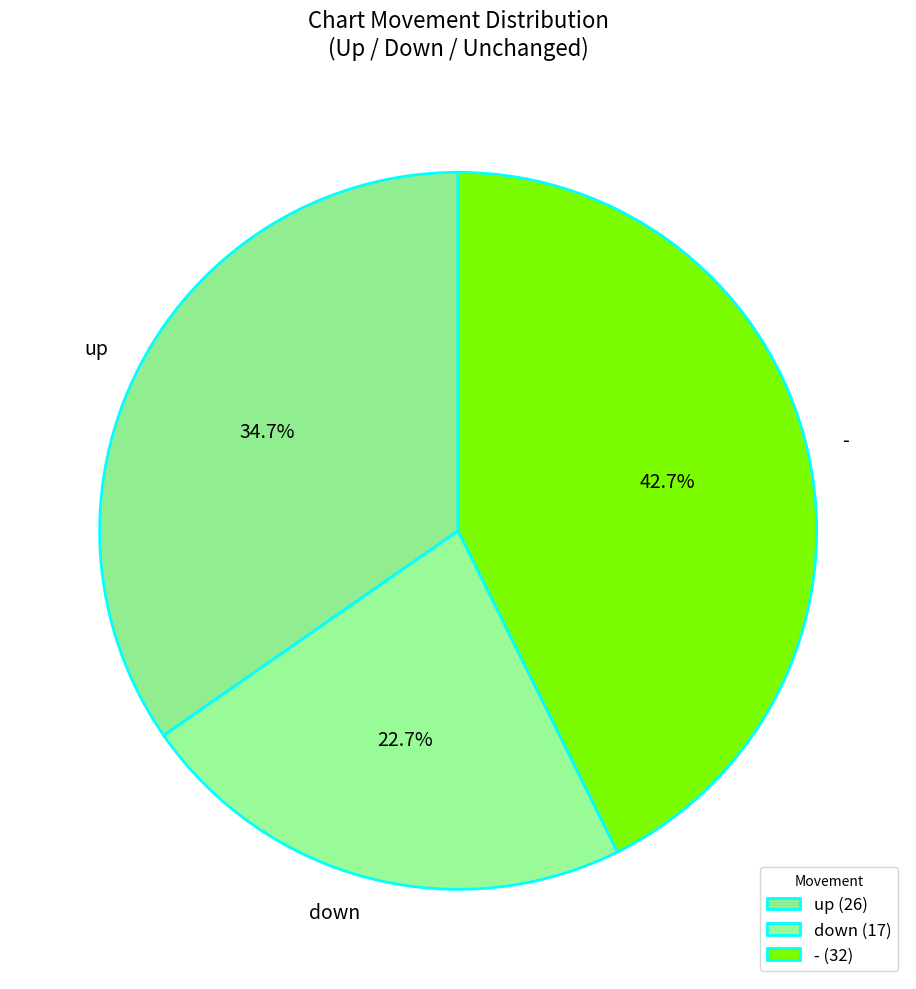

Approximately how many times larger is the value at up compared to down?

1.5